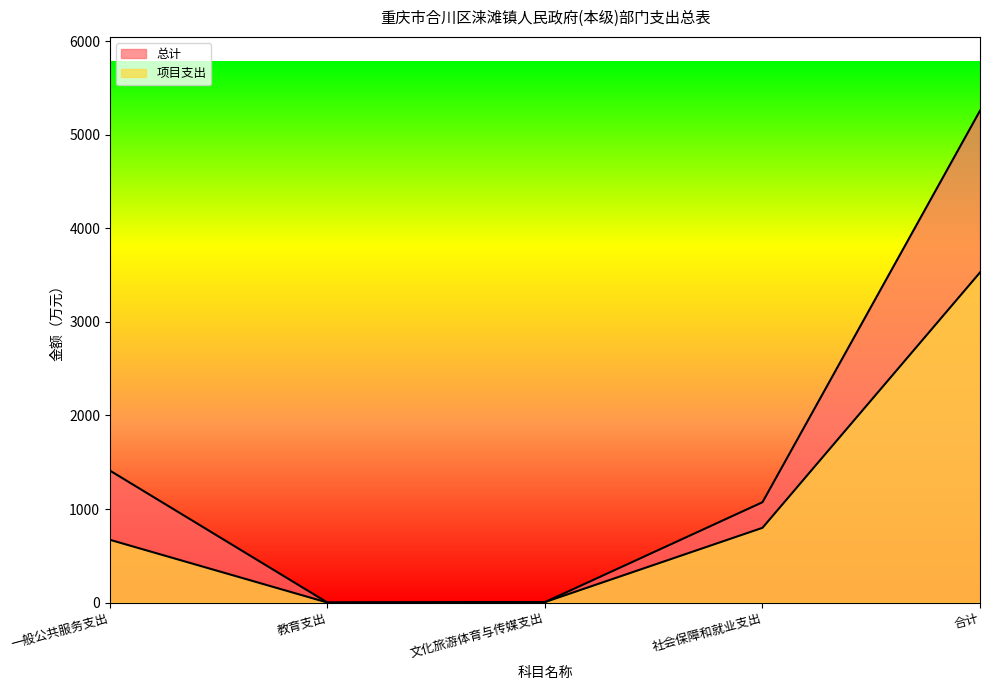

True or false: 总计 has a value of 571.5 at 社会保障和就业支出.

False